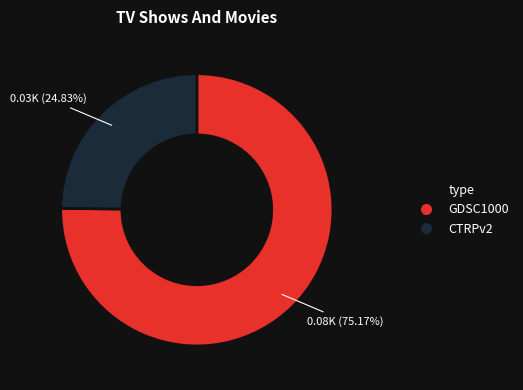

How many slices are in this pie chart?

2